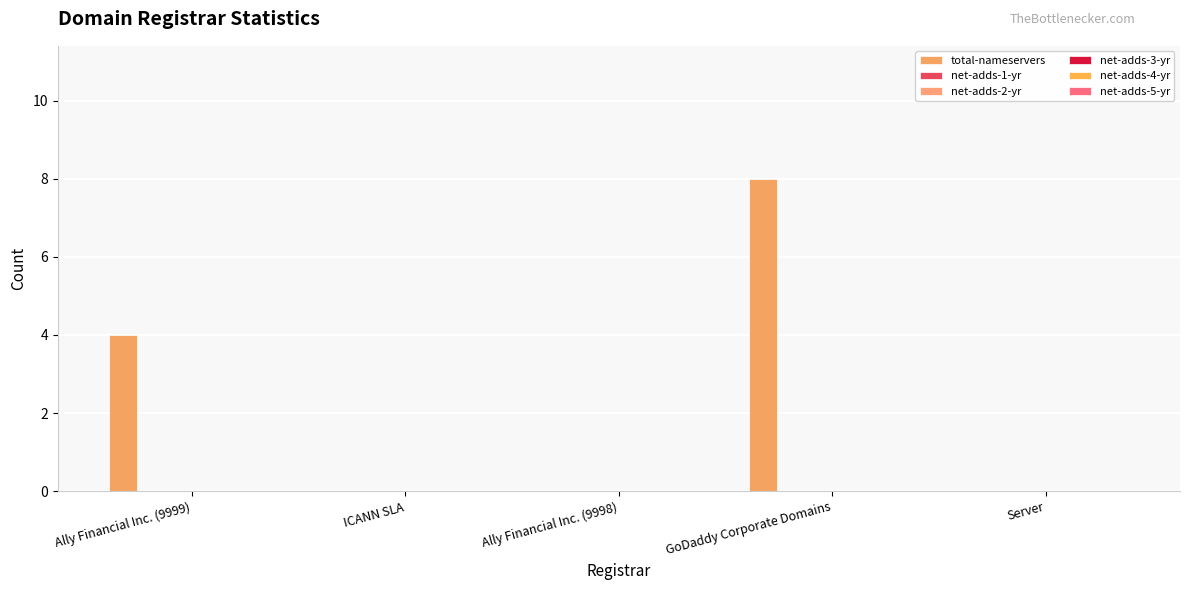

Are the bars horizontal?

No